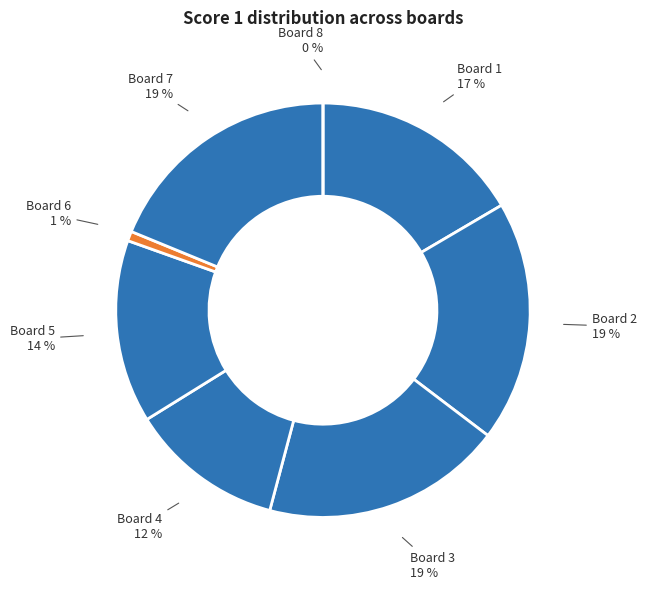

What is the smallest slice in the pie chart?

Board 8